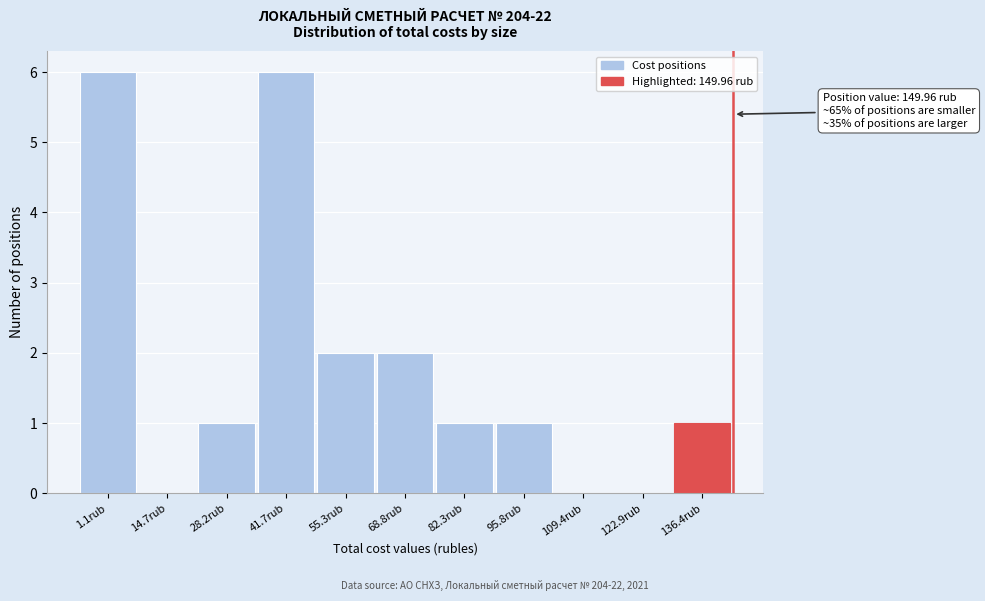

Reading right to left, list all the values displayed in this chart.

136.4rub=1	122.9rub=0	109.4rub=0	95.8rub=1	82.3rub=1	68.8rub=2	55.3rub=2	41.7rub=6	28.2rub=1	14.7rub=0	1.1rub=6